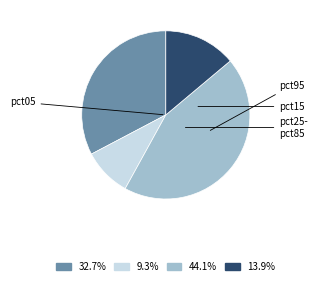

Does any single category account for the majority?

No